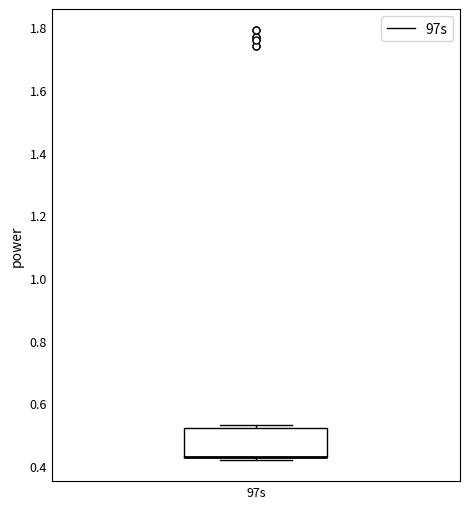

Where is the lower edge of the box for 97s on the y-axis? The values are not printed on the chart, so give them approximately, as read against the axis.

0.44